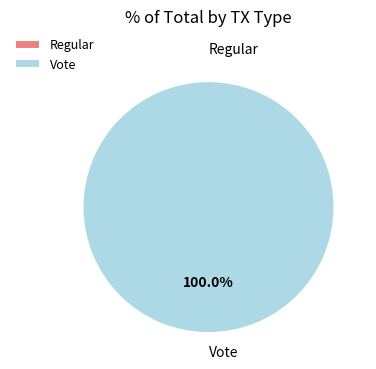

What percentage do Vote and Regular together represent?

100.0%